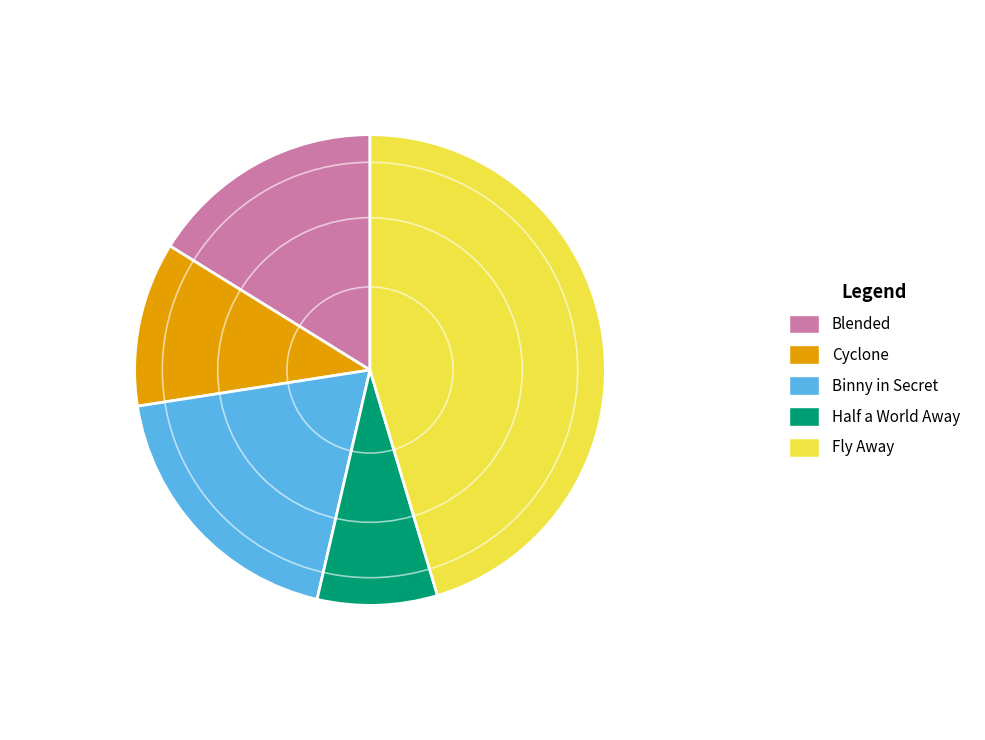

What is the smallest slice in the pie chart?

Half a World Away